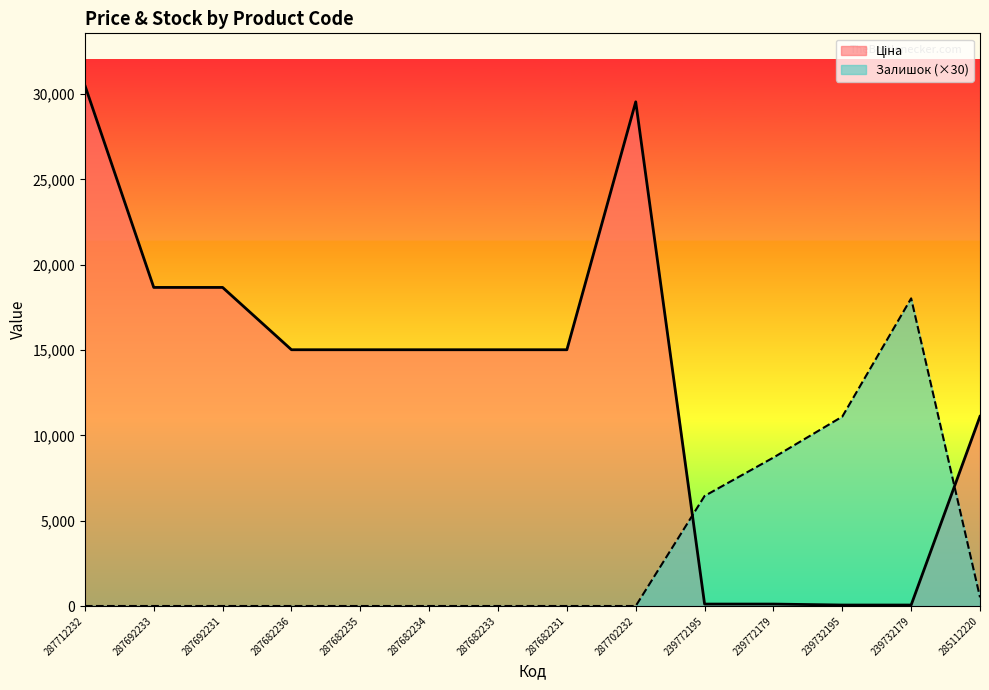

What position from the right is 287702232?

6